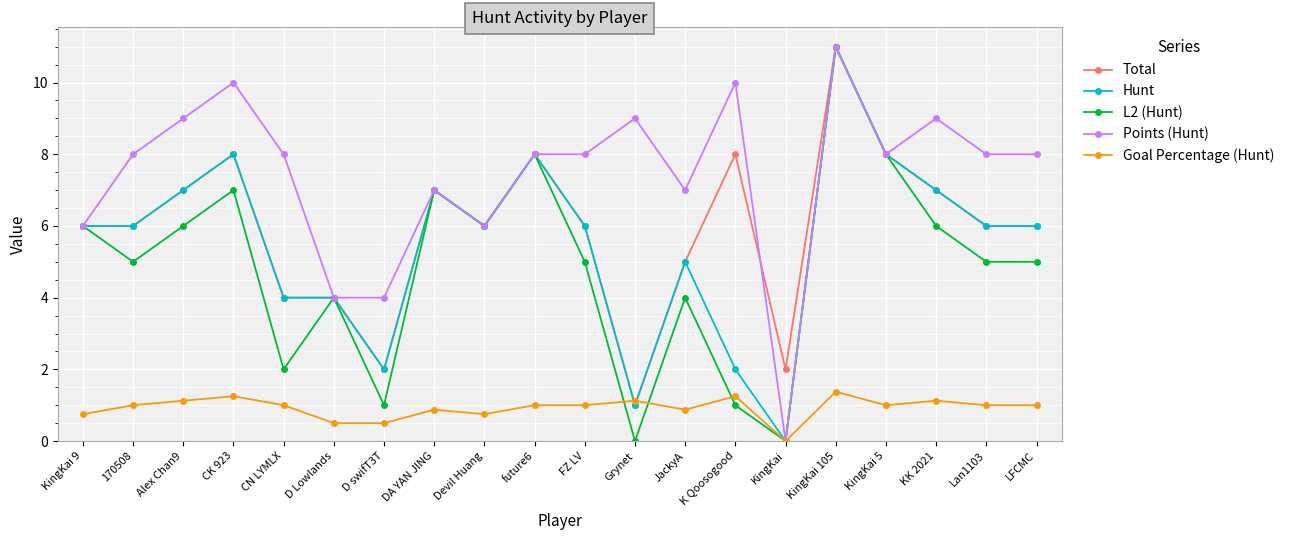

What is the maximum value shown in the chart?

11.0